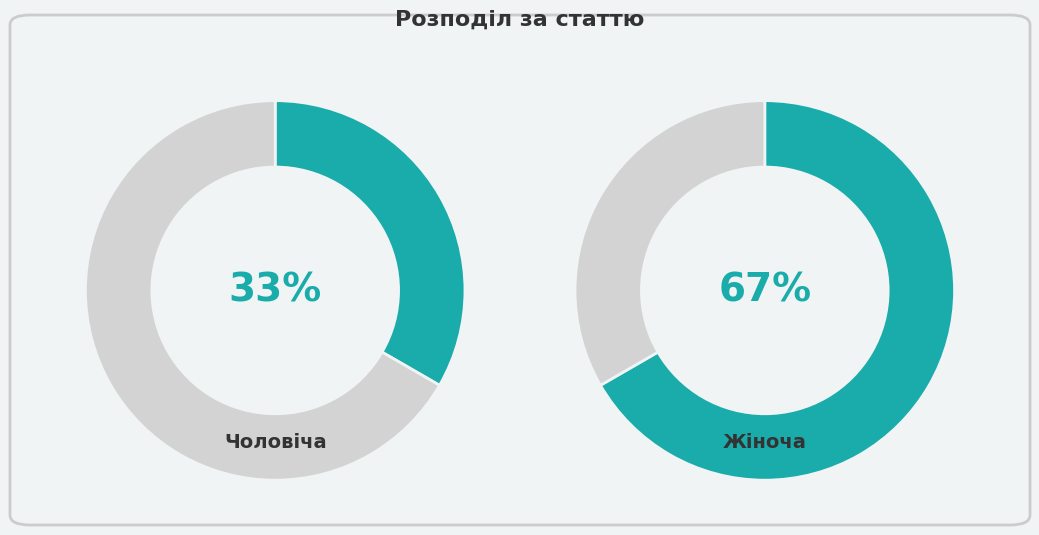

How many segments does this pie chart have?

2